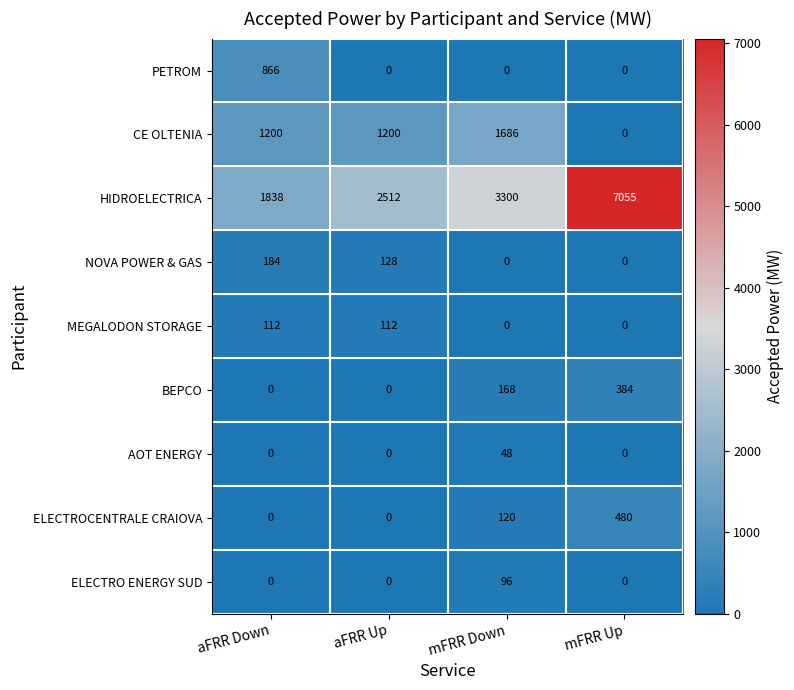

The ELECTROCENTRALE CRAIOVA series shows 64 at mFRR Down. True or false?

False